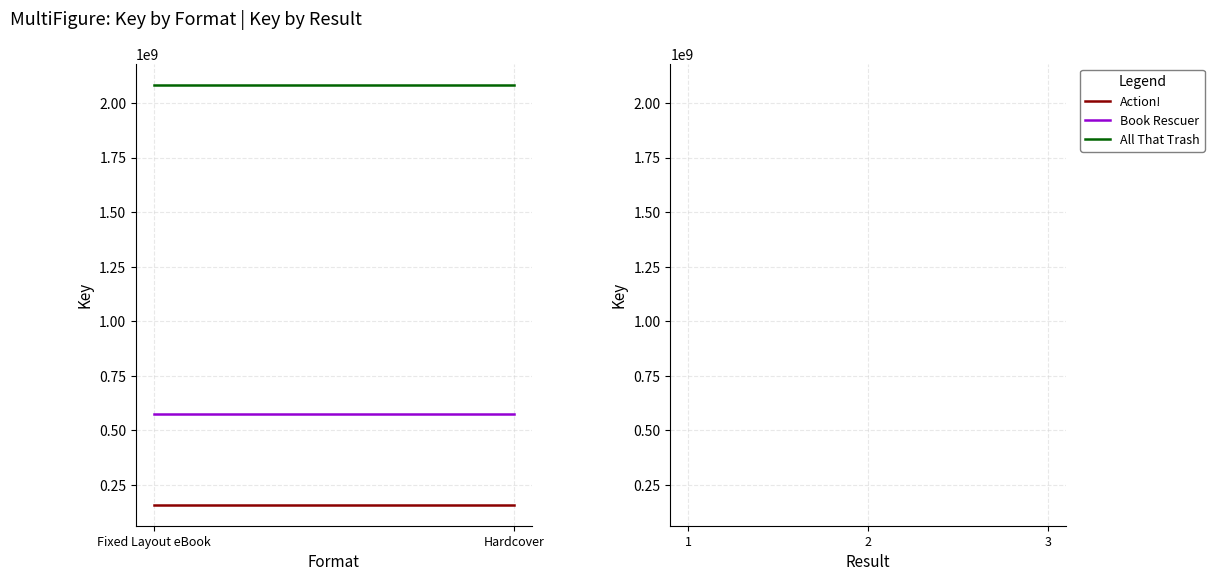

At which category is the sum across all series the highest?

Fixed Layout eBook